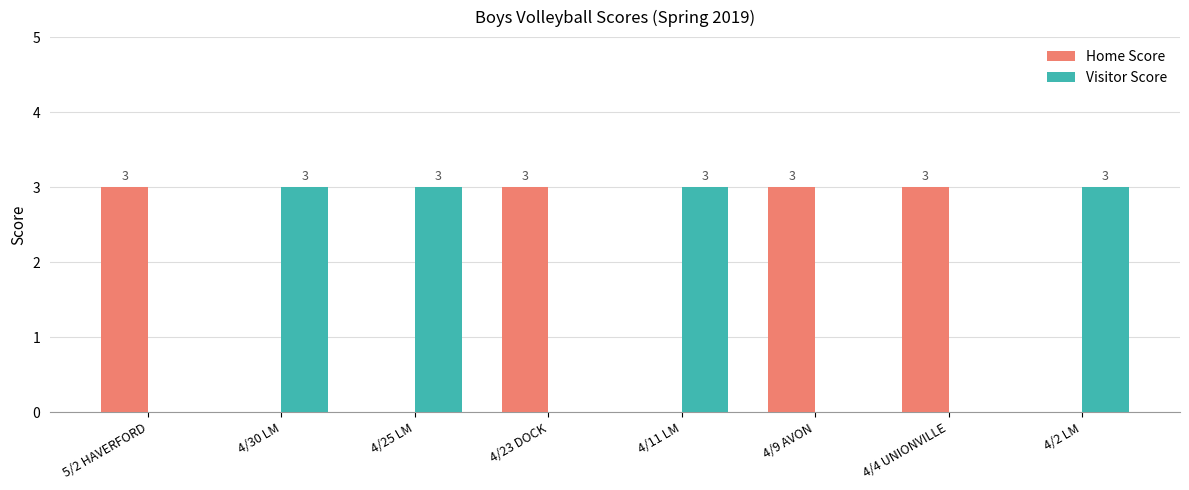

What are all the series names shown in the legend?

Home Score, Visitor Score